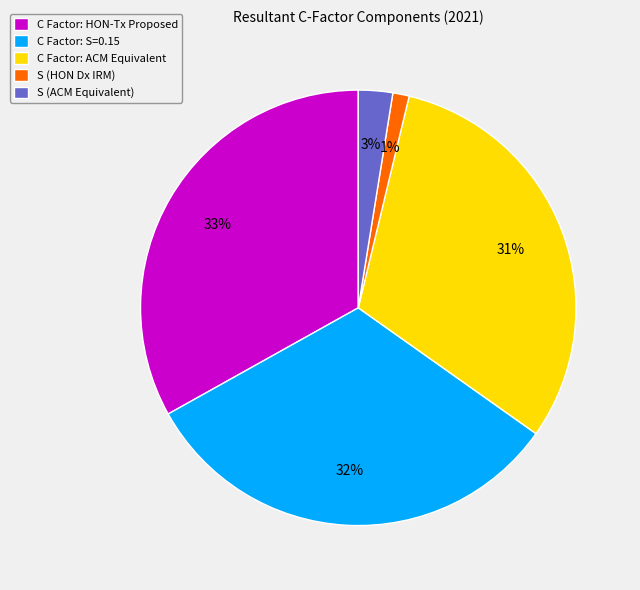

True or false: C Factor: HON-Tx Proposed accounts for 33% of the total.

True